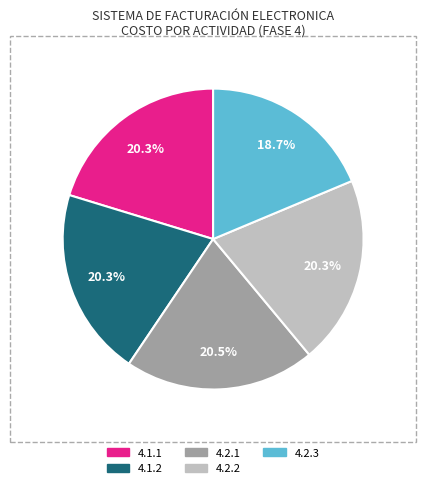

Is it true that 4.1.1 is 20% of the pie?

True